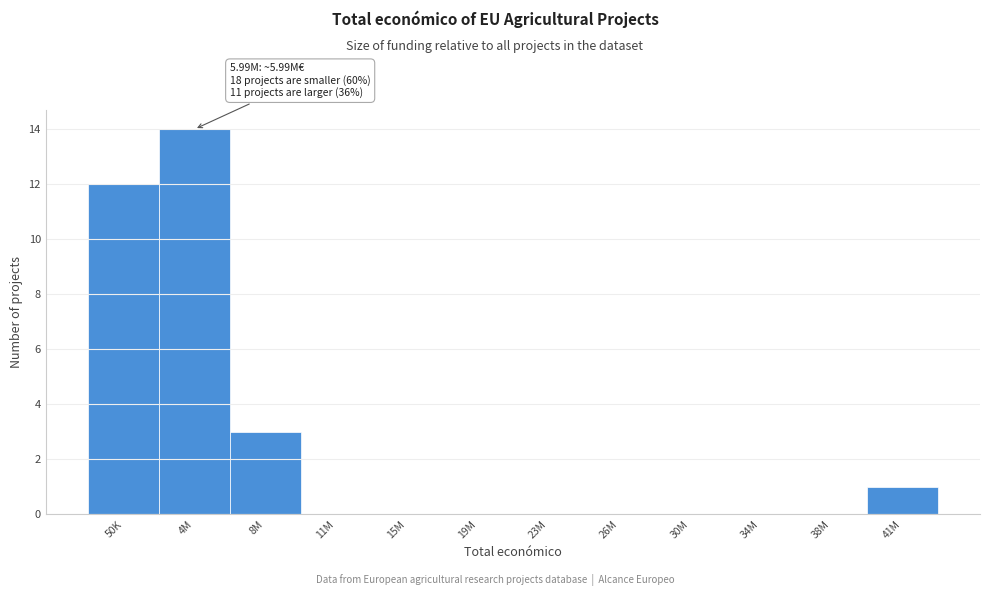

Reading left to right, extract all data points from this chart.

50K=12	4M=14	8M=3	11M=0	15M=0	19M=0	23M=0	26M=0	30M=0	34M=0	38M=0	41M=1